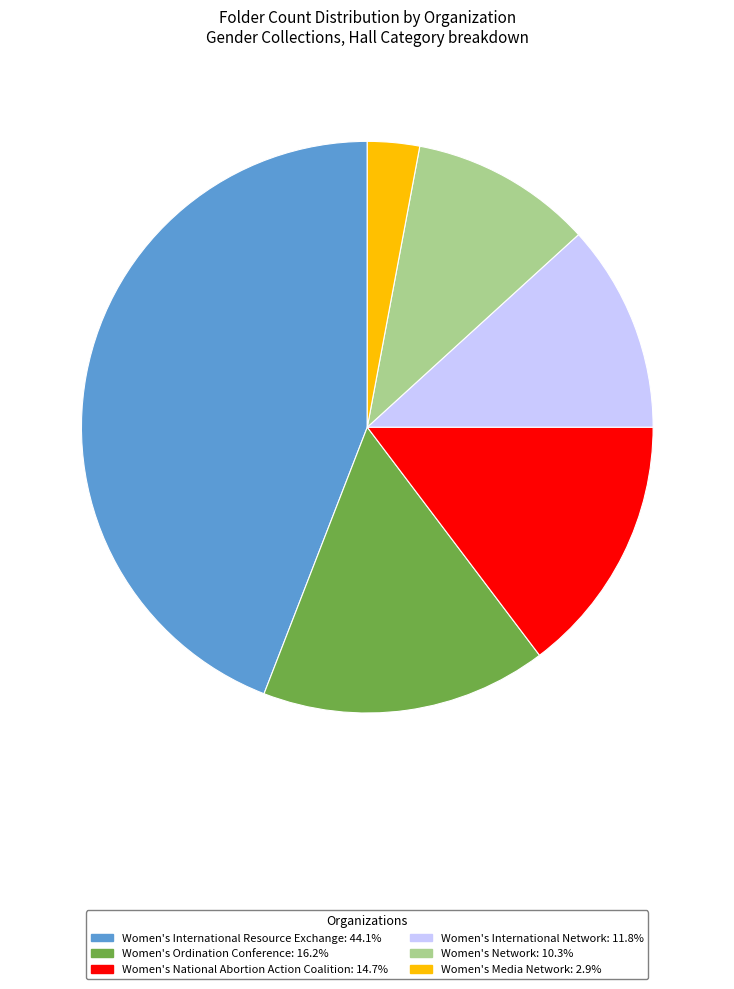

Does any single category account for the majority?

No